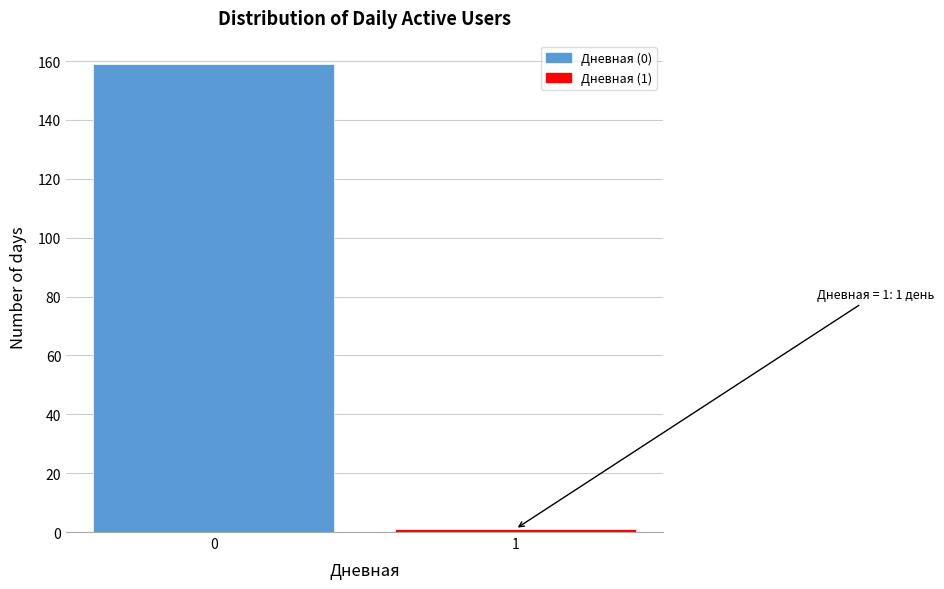

Reading right to left, extract all data points from this chart.

1	159